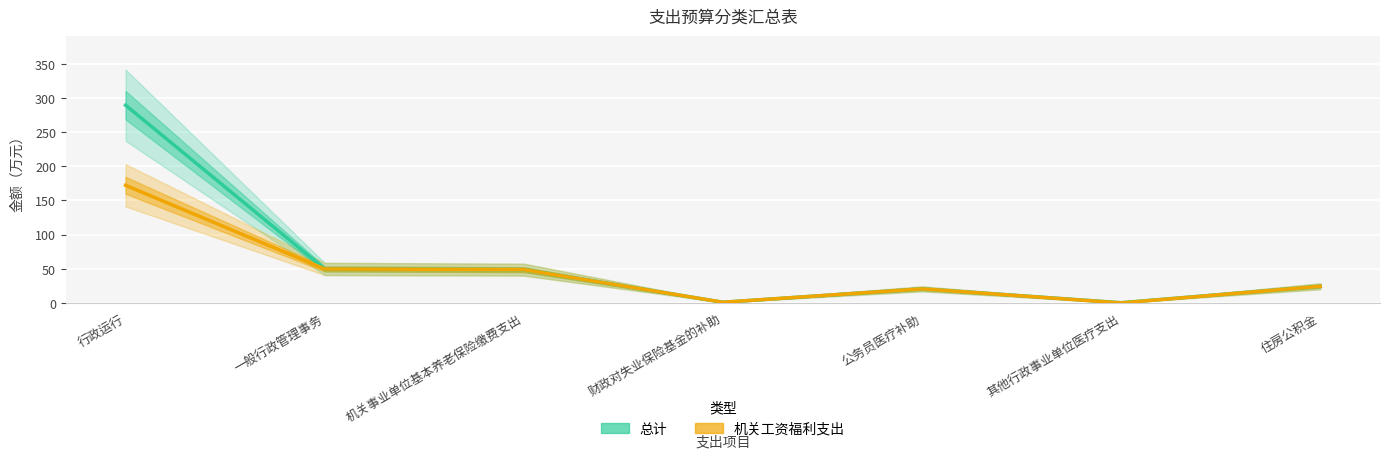

Reading left to right, what are all the values shown in this chart?

总计: 行政运行=289.3	一般行政管理事务=49.7	机关事业单位基本养老保险缴费支出=48.7	财政对失业保险基金的补助=0.9	公务员医疗补助=20.6	其他行政事业单位医疗支出=0.3	住房公积金=24.3
机关工资福利支出: 行政运行=172.1	一般行政管理事务=49.7	机关事业单位基本养老保险缴费支出=48.7	财政对失业保险基金的补助=0.9	公务员医疗补助=20.6	其他行政事业单位医疗支出=0.0	住房公积金=24.3